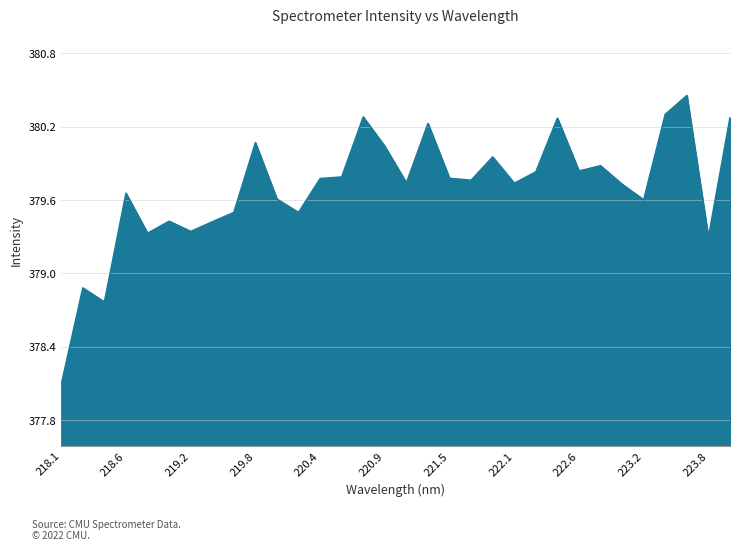

What is the minimum value shown in the chart?

378.1